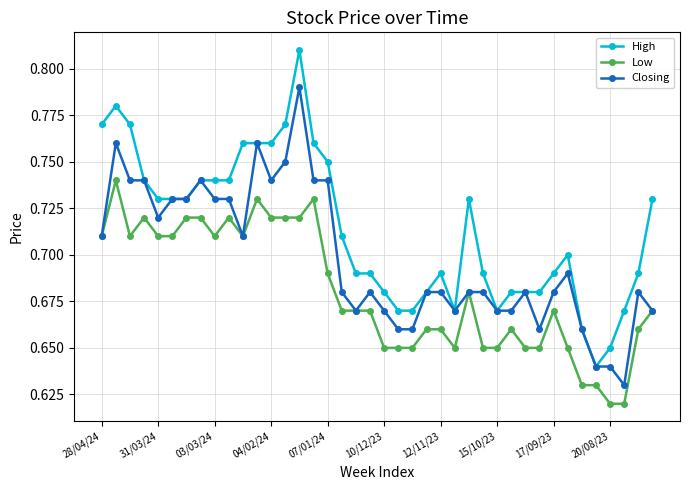

How many High values are between 0 and 1?

40